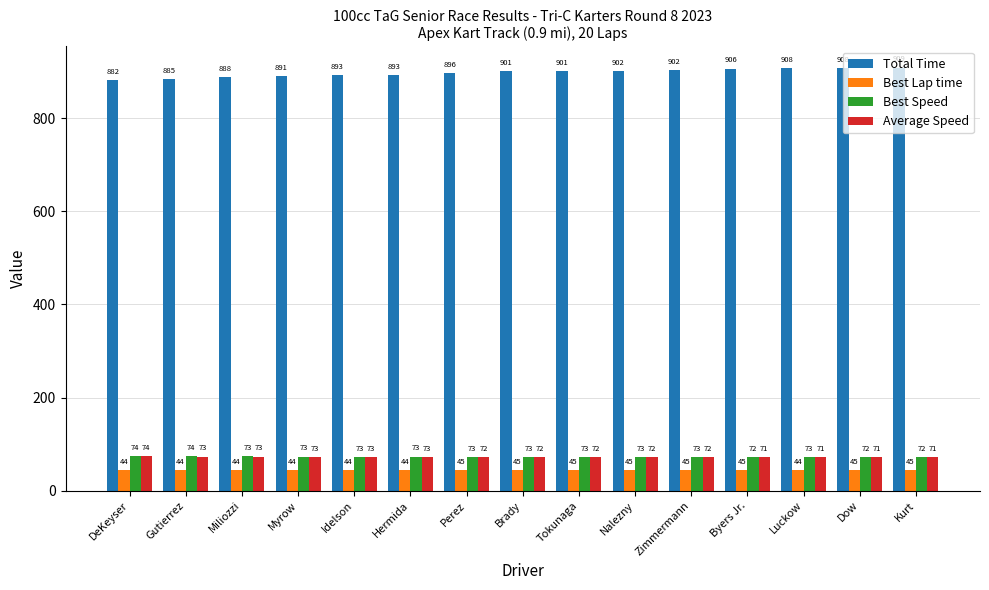

Which series has the widest spread of values?

Total Time